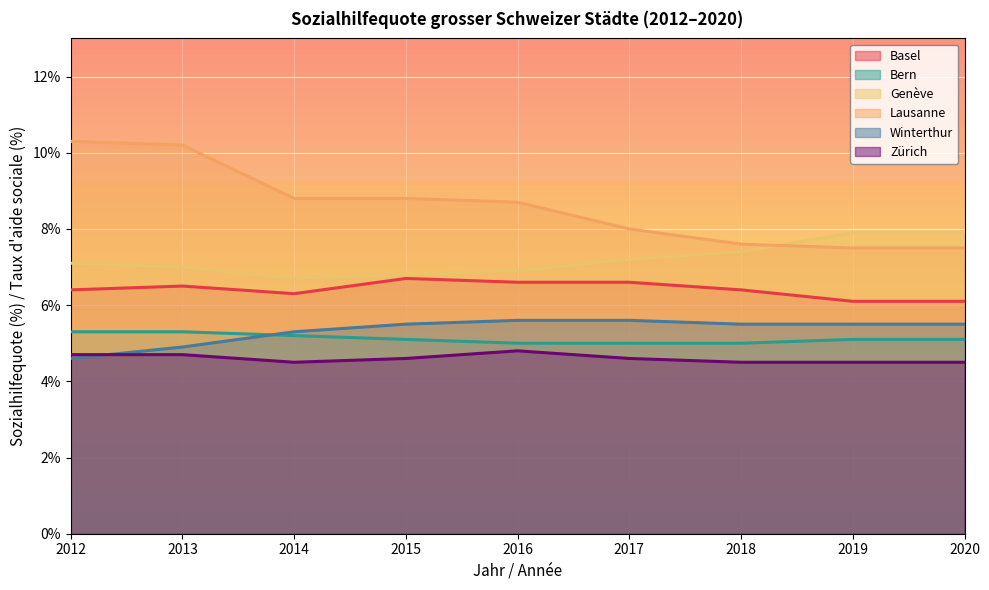

How many series are shown in this chart?

6